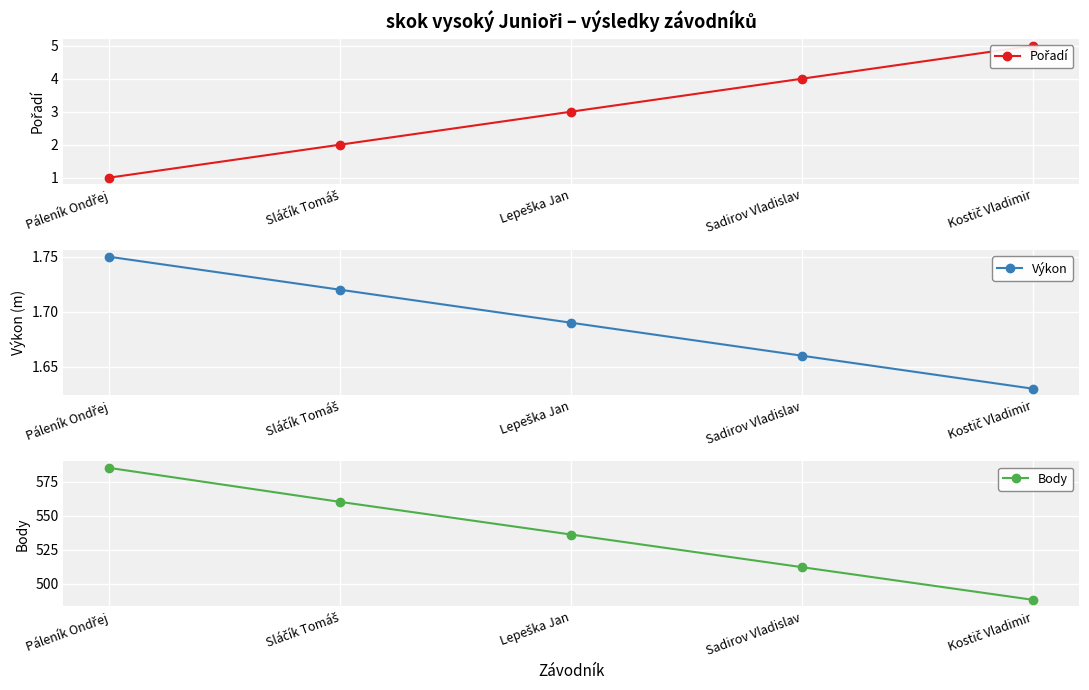

List the series in order of their peak value, highest first.

Body, Pořadí, Výkon